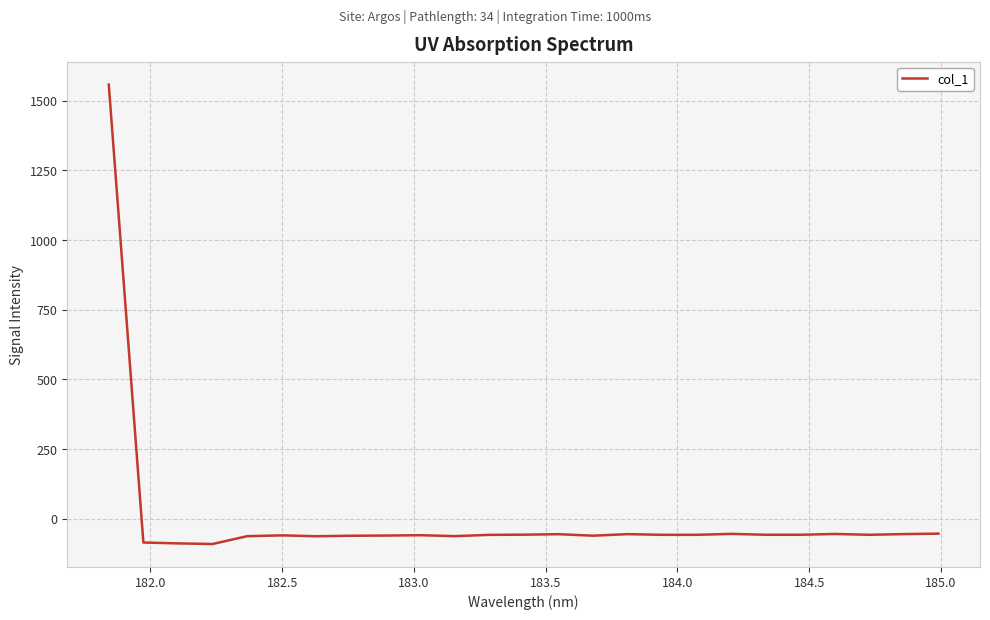

What is the greatest value displayed?

1557.7